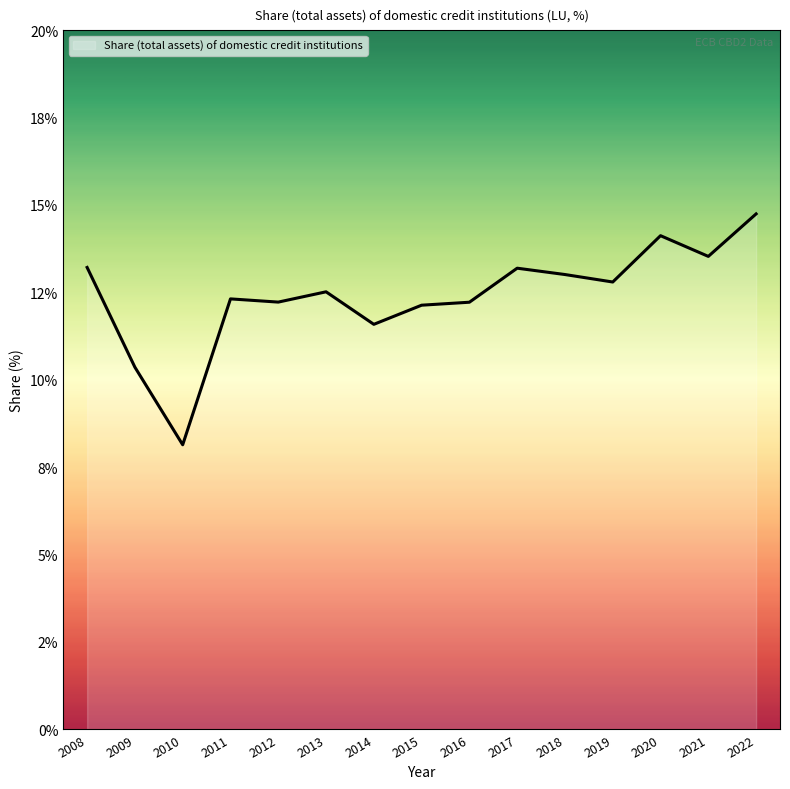

Is this an area chart (filled region under the line)?

Yes